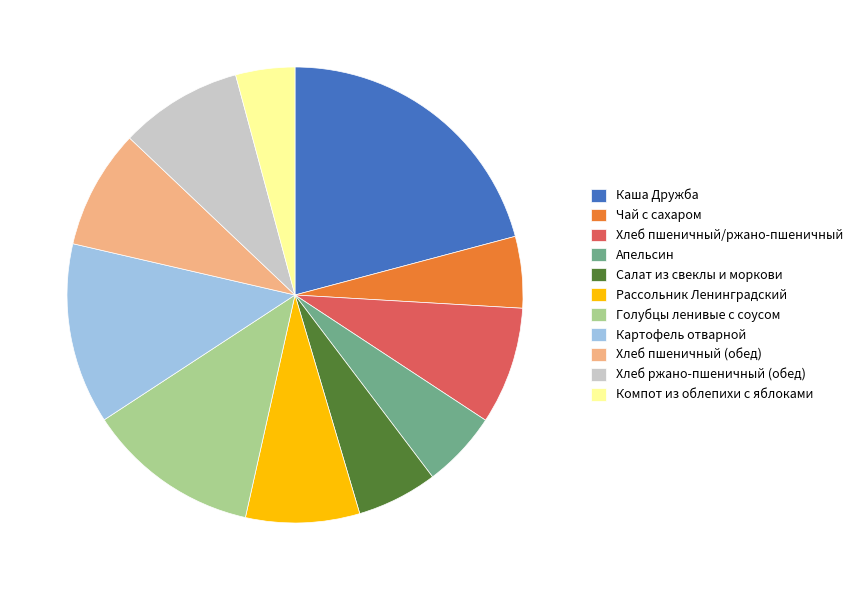

Is there any slice that represents more than half of the pie?

No